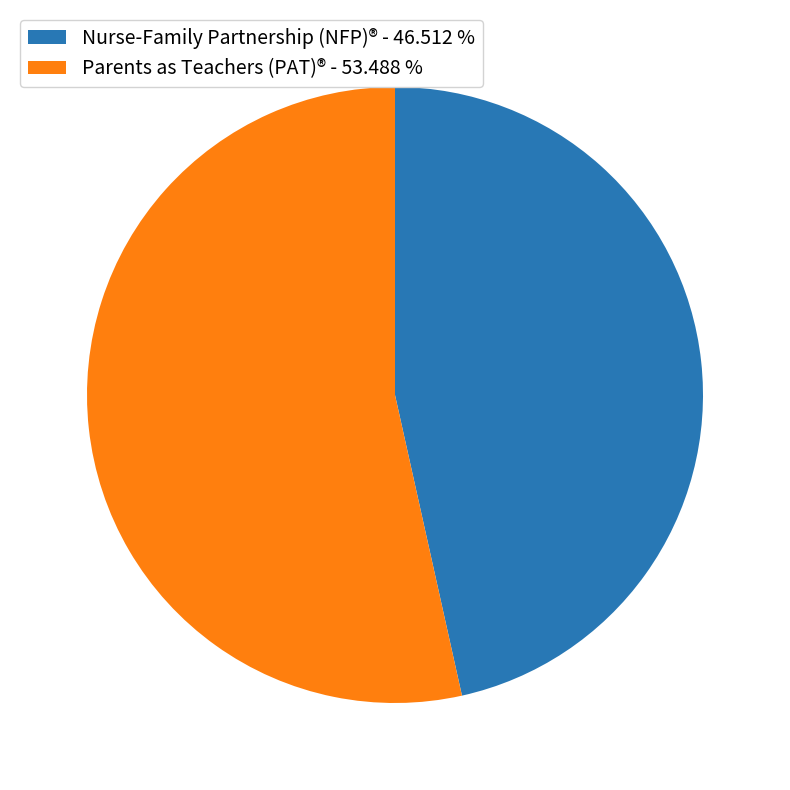

Does Nurse-Family Partnership (NFP)® - 46.512 % account for over 50% of the chart?

No